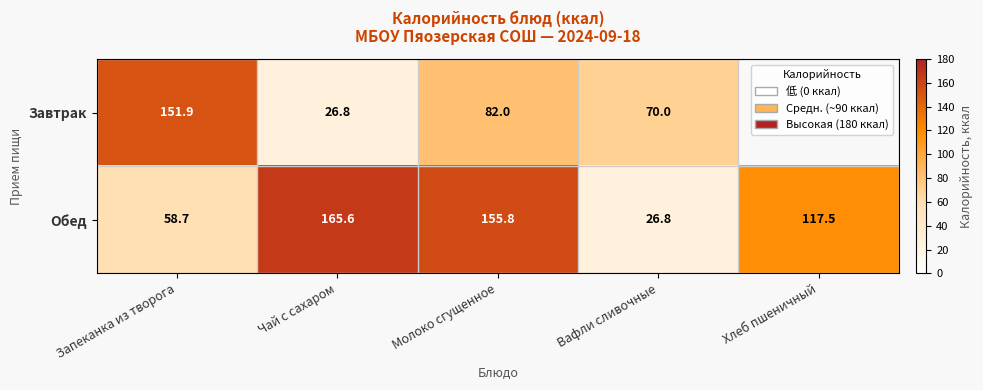

Rank the categories by Обед value from lowest to highest.

Вафли сливочные, Запеканка из творога, Хлеб пшеничный, Молоко сгущенное, Чай с сахаром